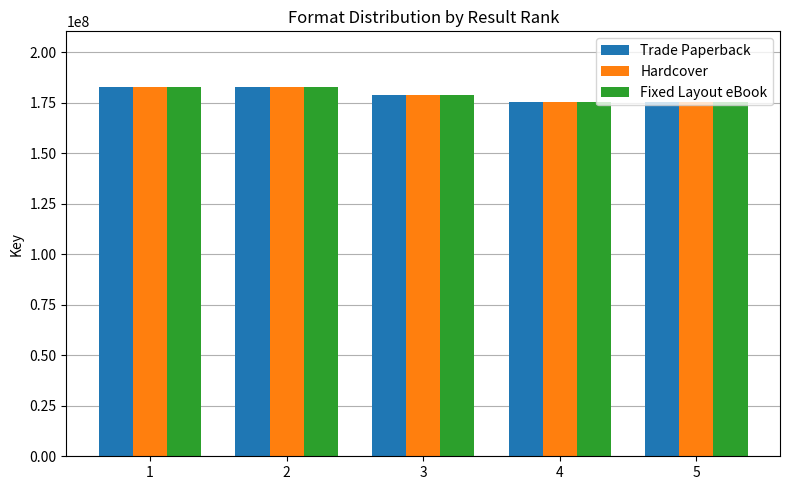

What is the value of the Fixed Layout eBook bar at the 1st from the left?

182954126